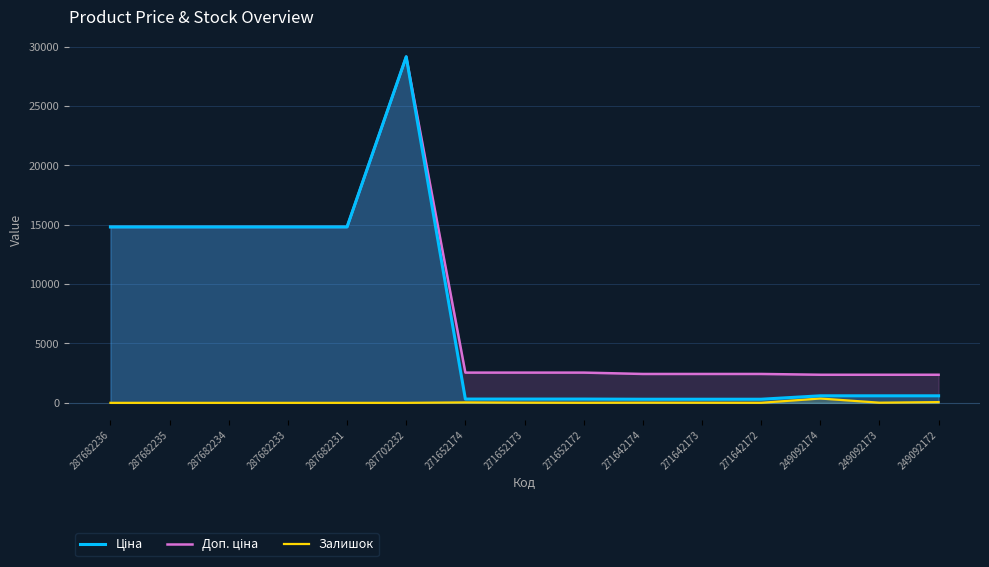

What is the label of the 13th point from the left?

249092174